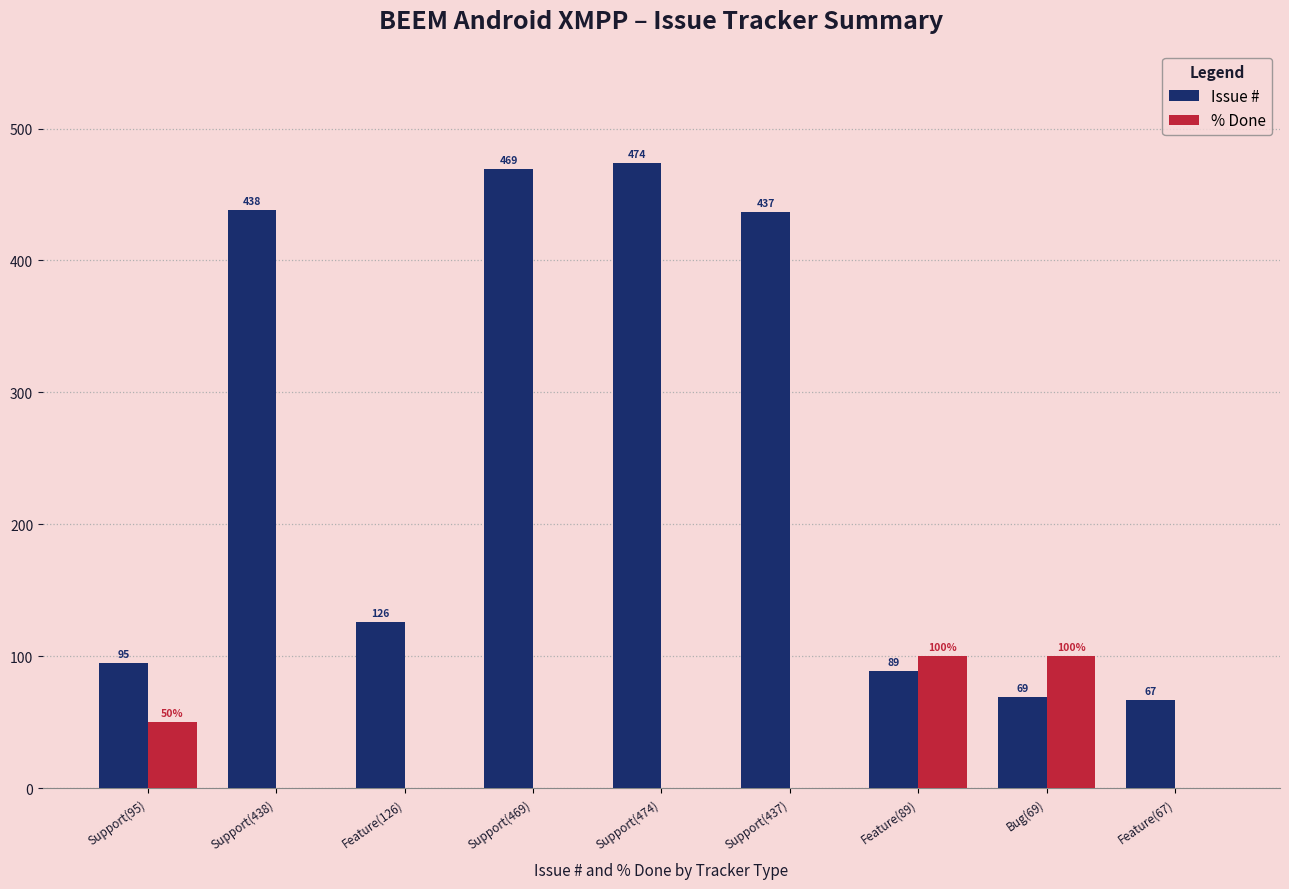

Are the bars horizontal?

No